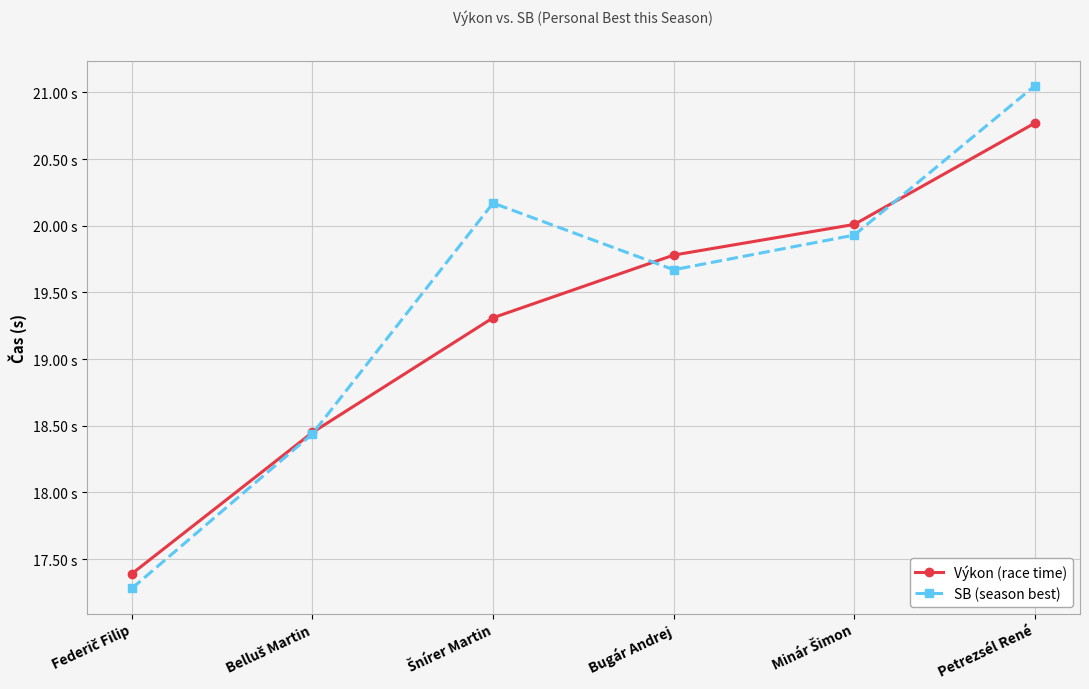

What is the label of the 4th point from the right?

Šnírer Martin